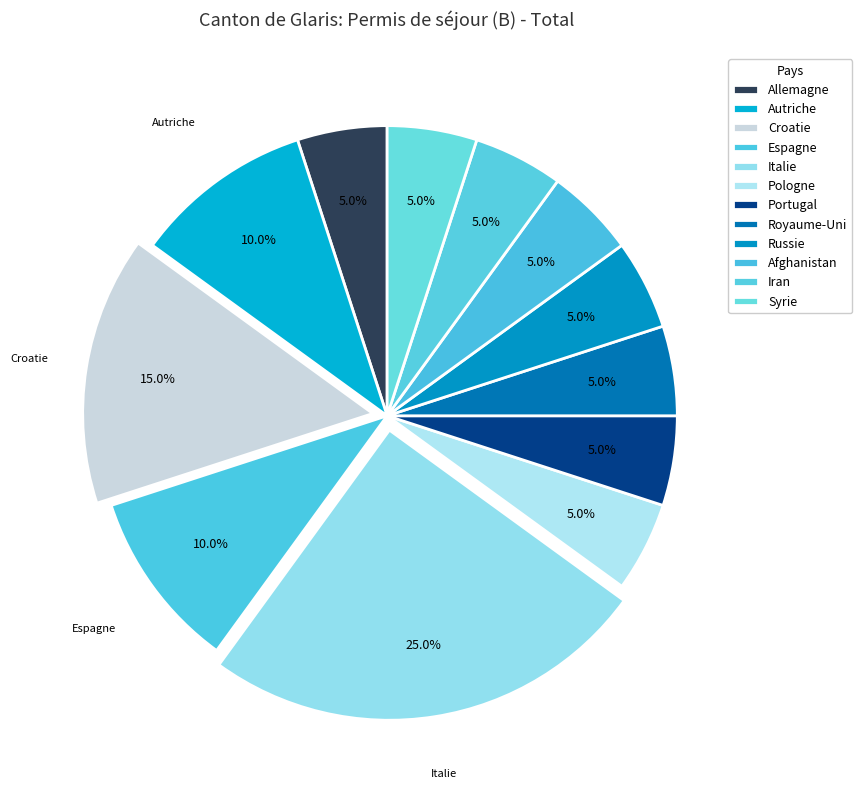

How many slices are in this pie chart?

12